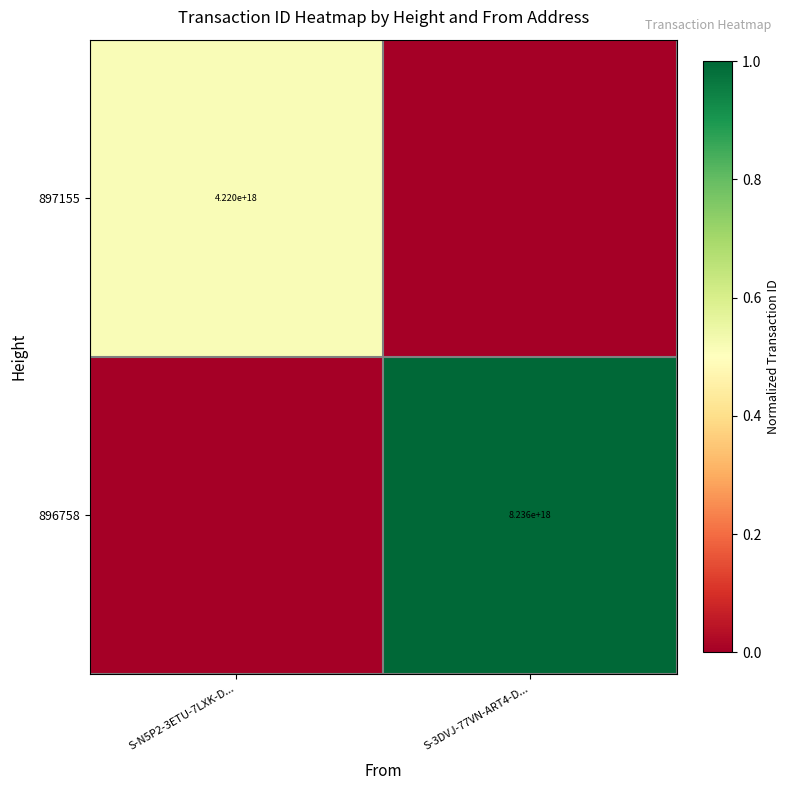

At which category is the sum across all series the highest?

S-3DVJ-77VN-ART4-D...